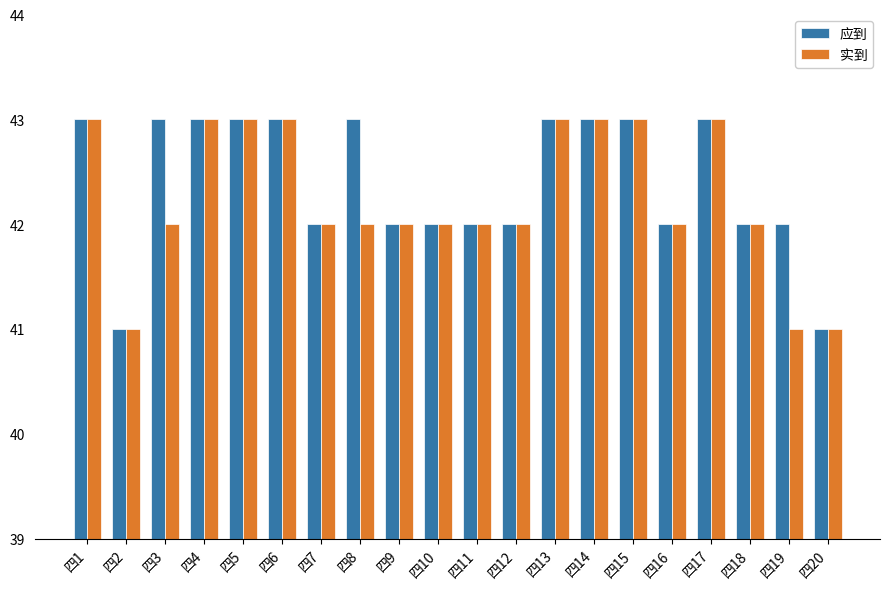

What is the minimum value shown in the chart?

41